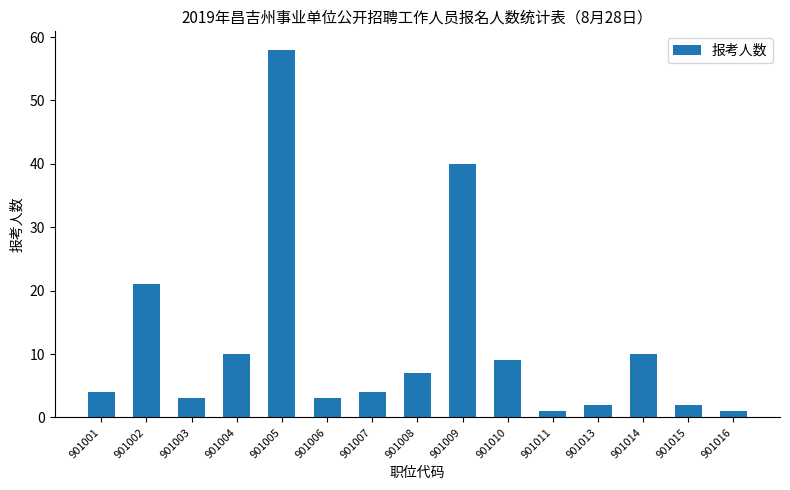

The chart shows a value of 2 at 901007. True or false?

False